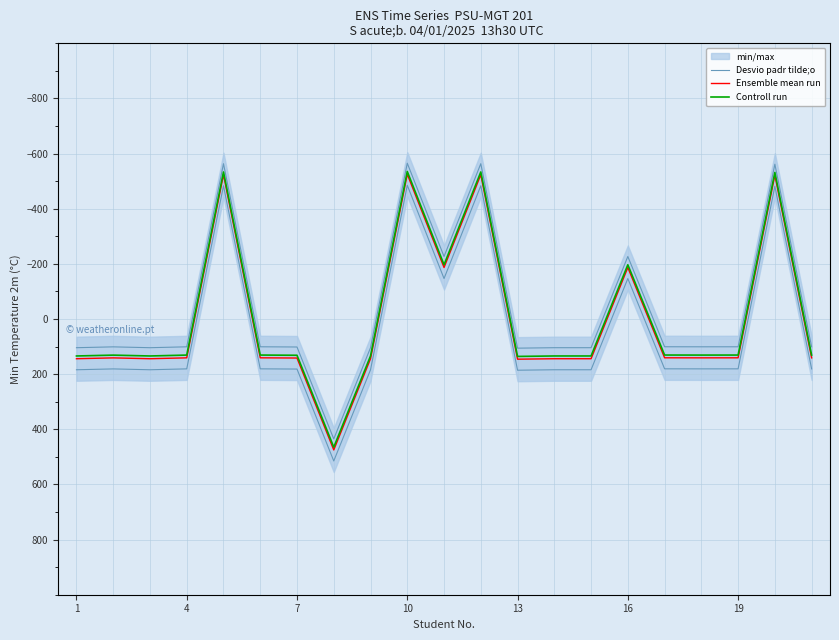

Is it true that Ensemble mean run equals 39.3 at 16?

False